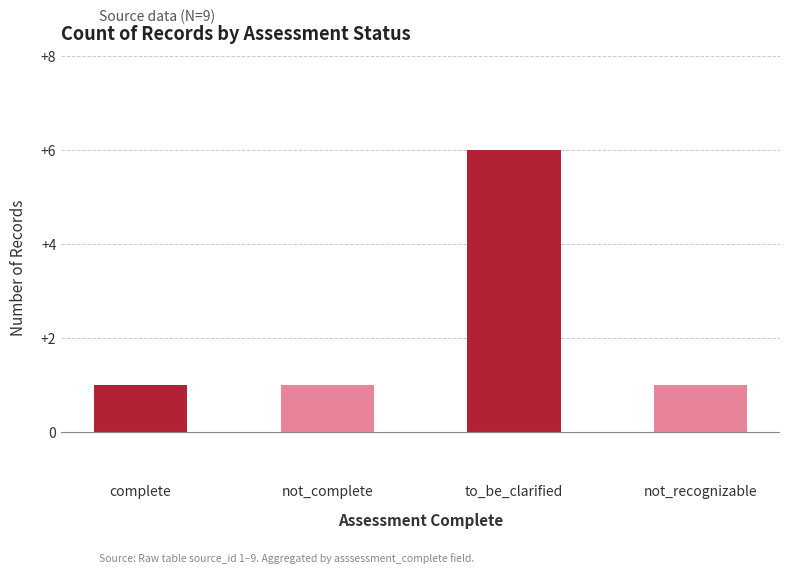

What is the value of the 1st bar from the left?

1